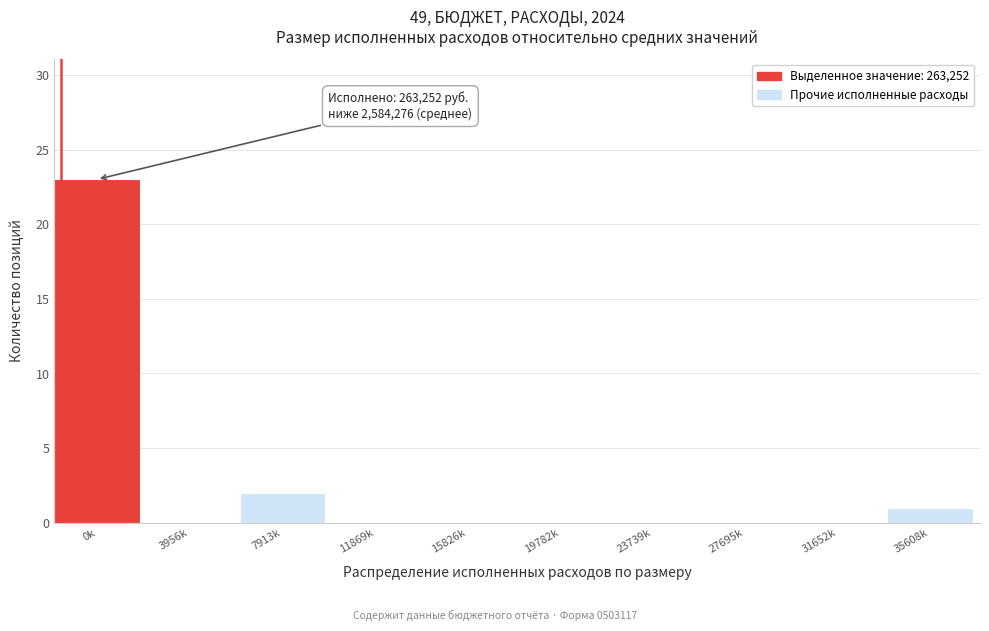

Reading left to right, list all the values displayed in this chart.

0k=23	3956k=0	7913k=2	11869k=0	15826k=0	19782k=0	23739k=0	27695k=0	31652k=0	35608k=1